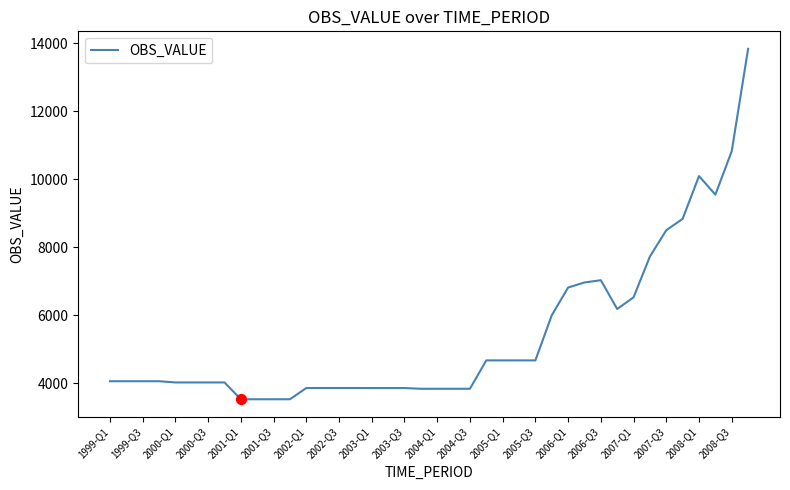

What is the difference between the maximum and minimum values?

10317